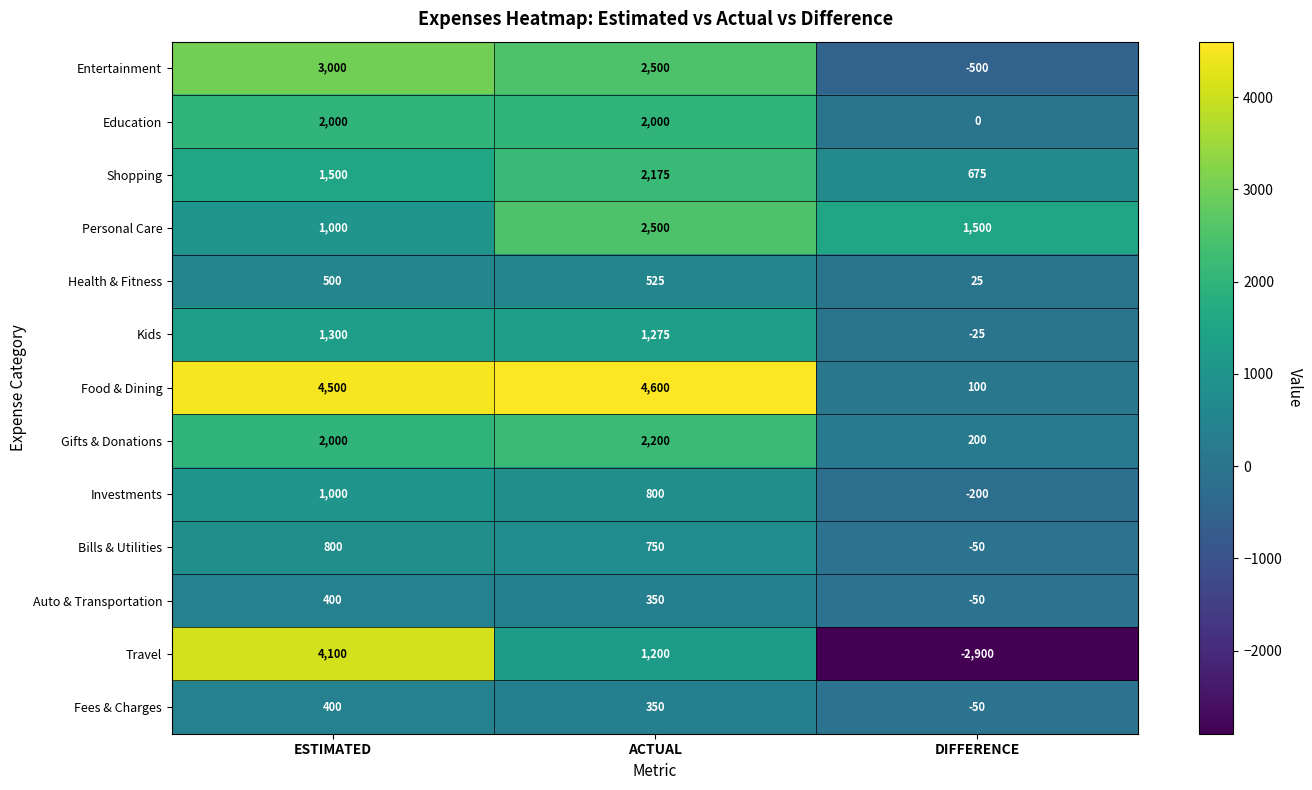

What is the sum of all Food & Dining values?

9200